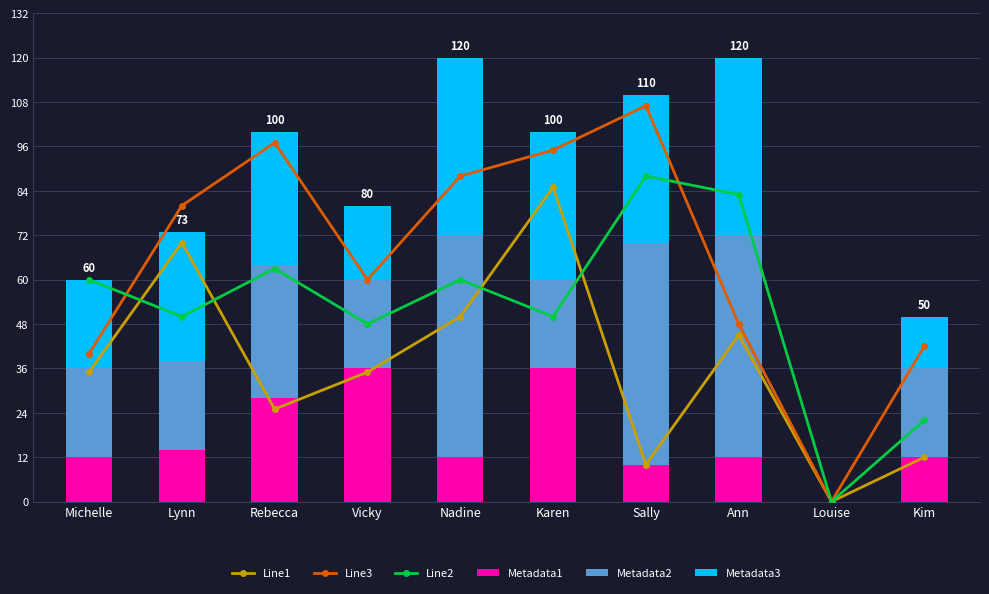

At which category is the sum across all series the highest?

Karen